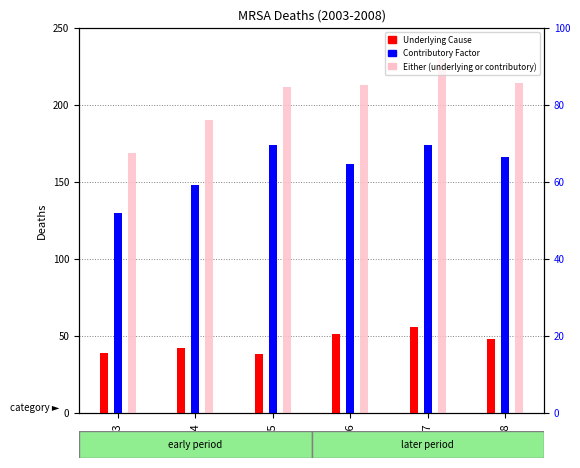

What is the sum of all Contributory Factor values?

954